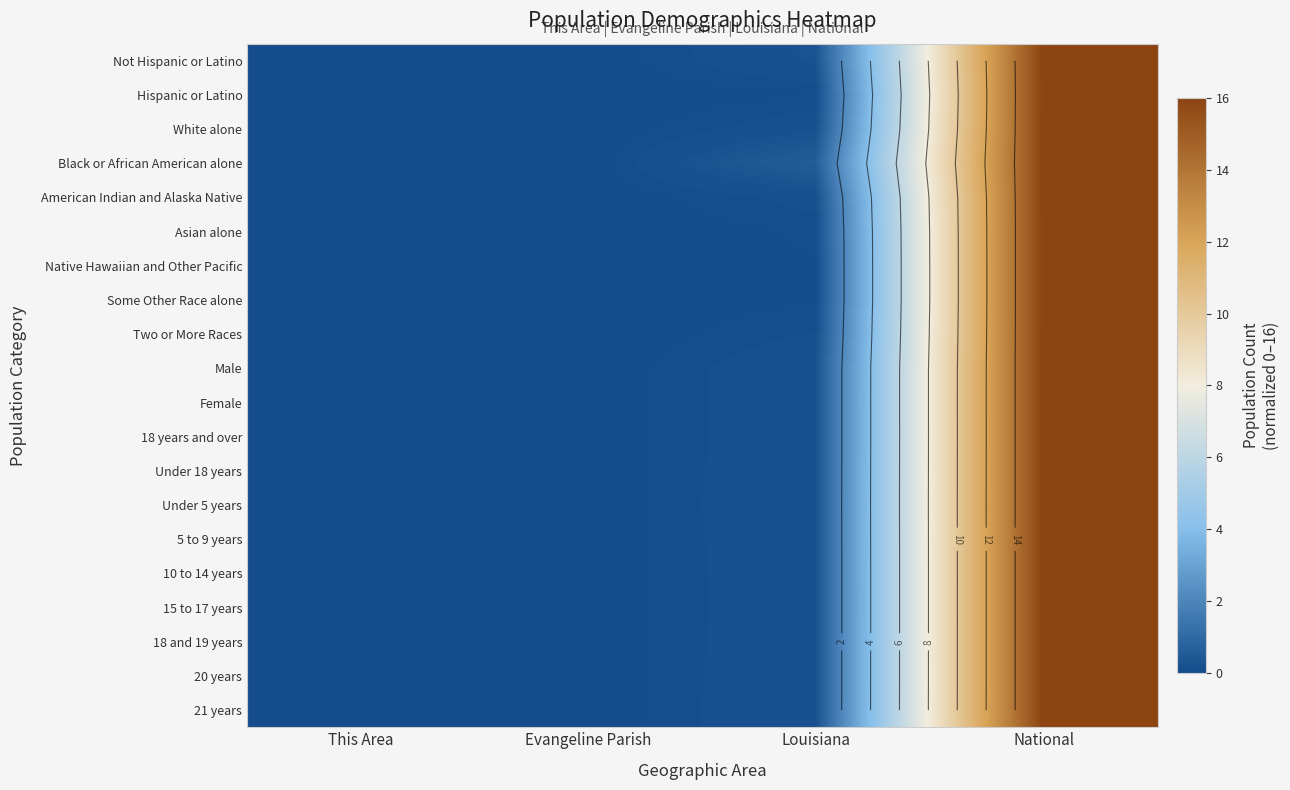

Is it true that American Indian and Alaska Native equals 0.0 at This Area?

False